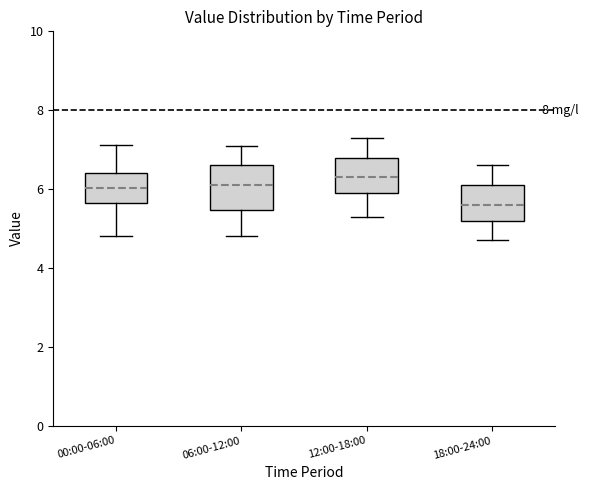

Reading left to right, read every box against the y-axis: the position of its median line, the range the box covers, and the ends of its whiskers. The values are not printed on the chart, so give them approximately, as read against the axis.

00:00-06:00: median 6.0, box 5.6 to 6.4, whiskers 4.8 to 7.2
06:00-12:00: median 6.2, box 5.4 to 6.6, whiskers 4.8 to 7.2
12:00-18:00: median 6.4, box 6.0 to 6.8, whiskers 5.4 to 7.4
18:00-24:00: median 5.6, box 5.2 to 6.2, whiskers 4.8 to 6.6